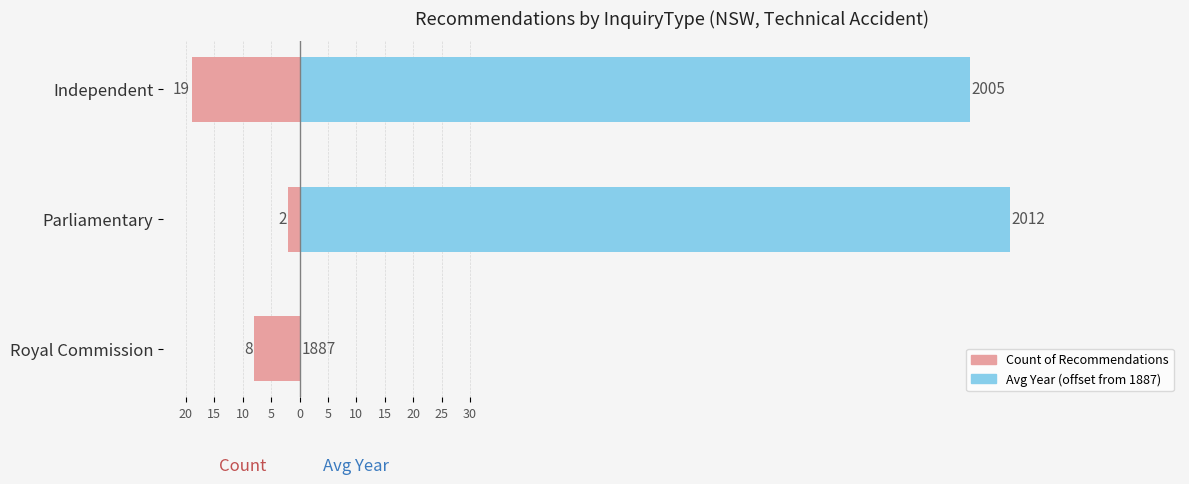

Are the bars grouped side by side (vs. stacked)?

Yes